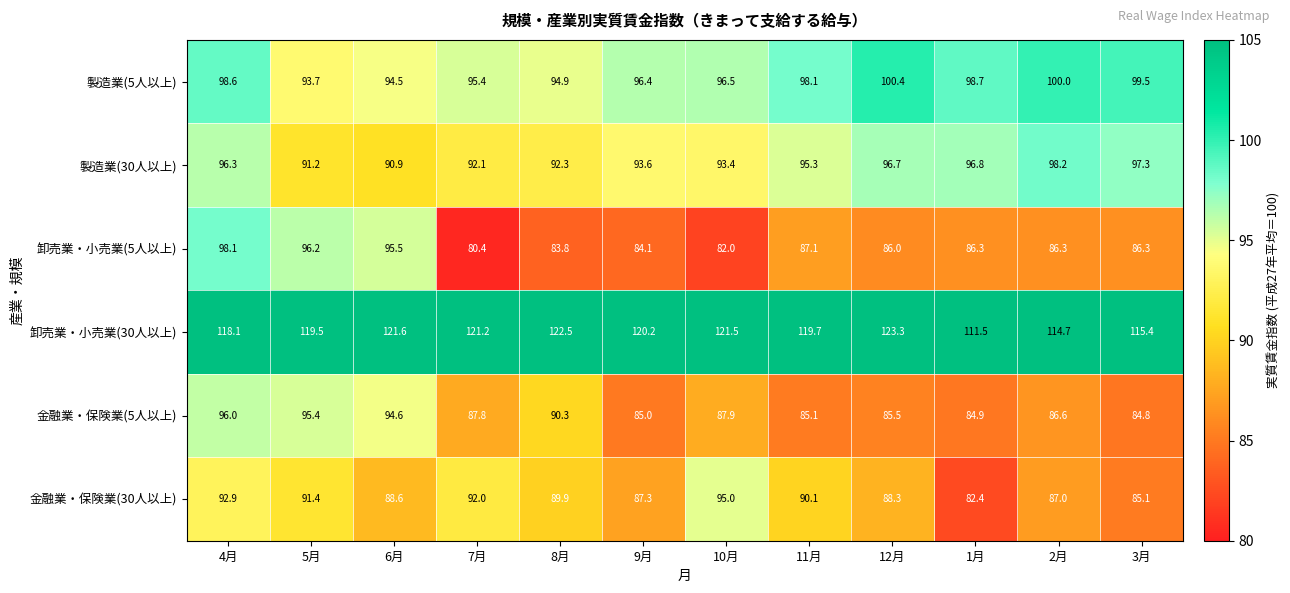

The value of 製造業(5人以上) at 1月 is 27.9. True or false?

False